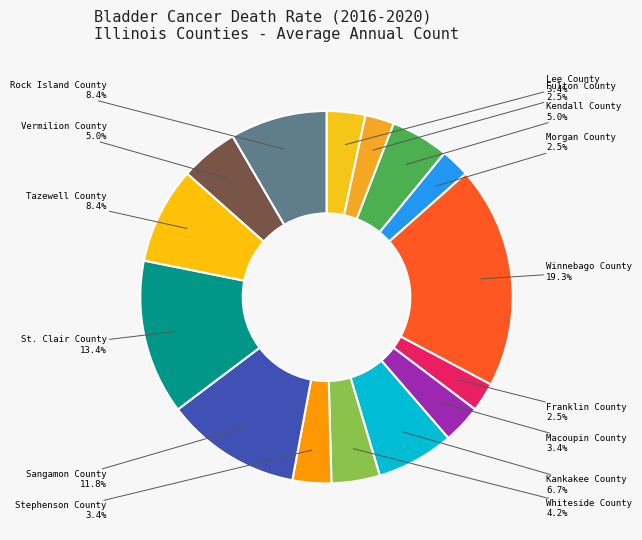

Which category has the smallest portion of the pie?

Fulton County